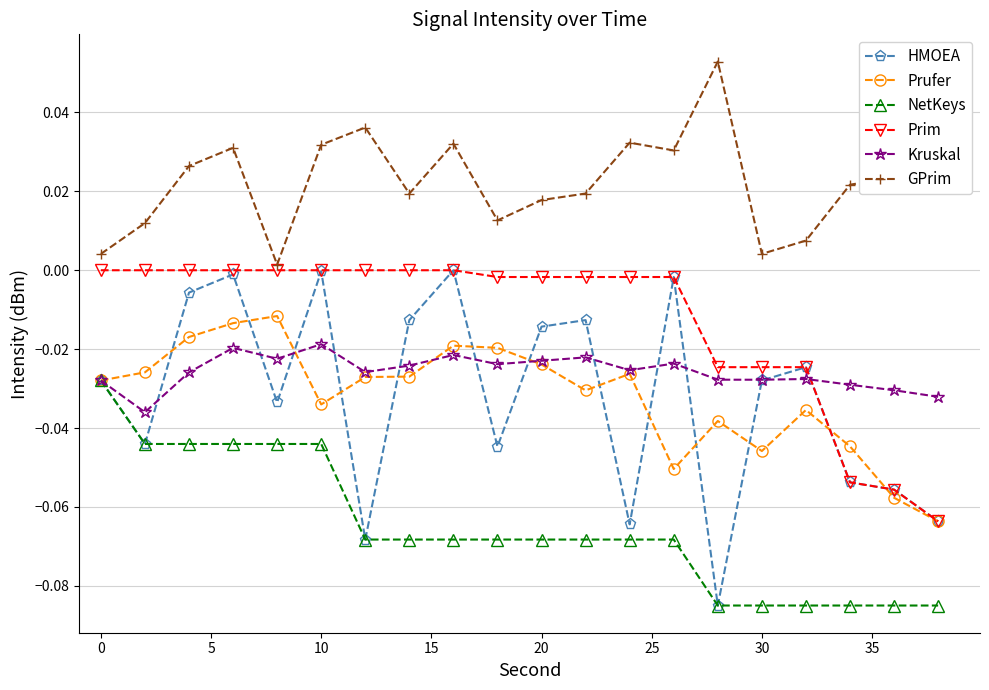

True or false: NetKeys and Prim intersect in this chart.

False